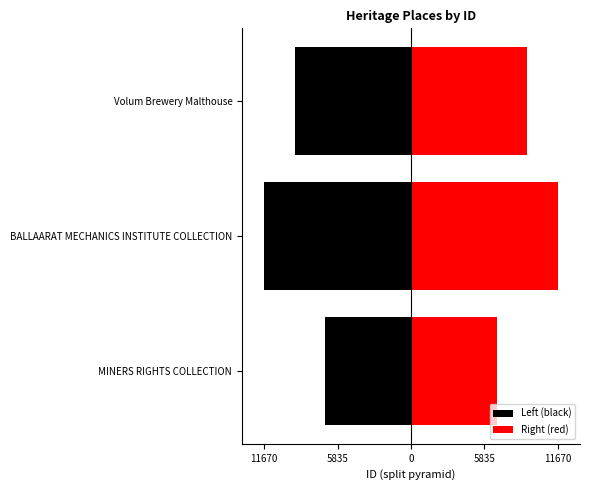

What is the value of the Left (black) bar at the 1st from the left?

-6814.0